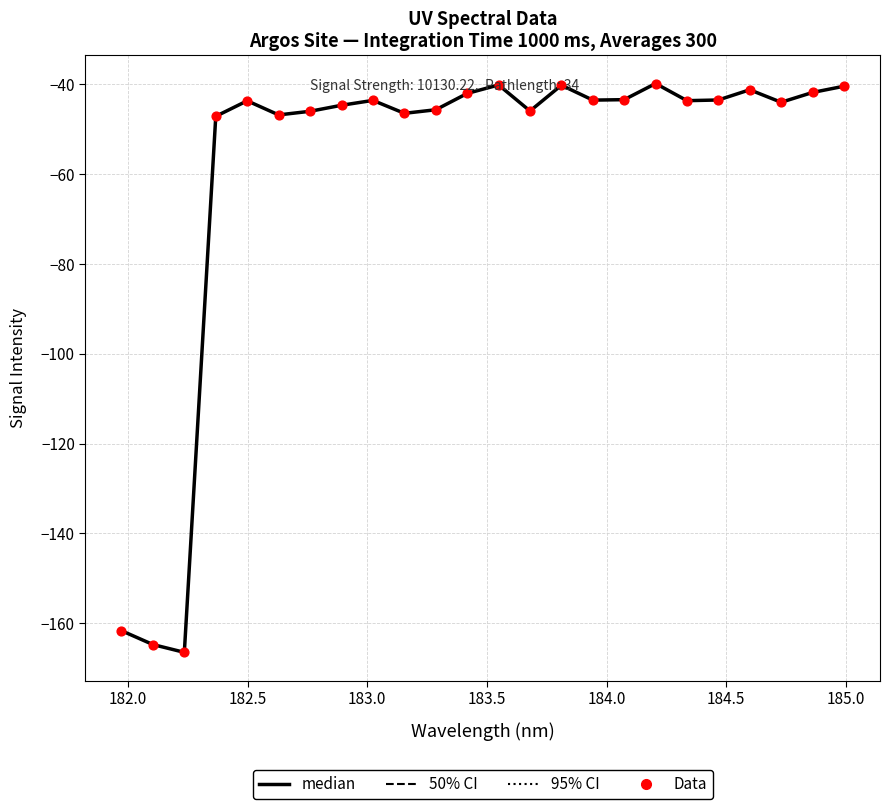

What is the difference between the maximum and minimum values?

126.7